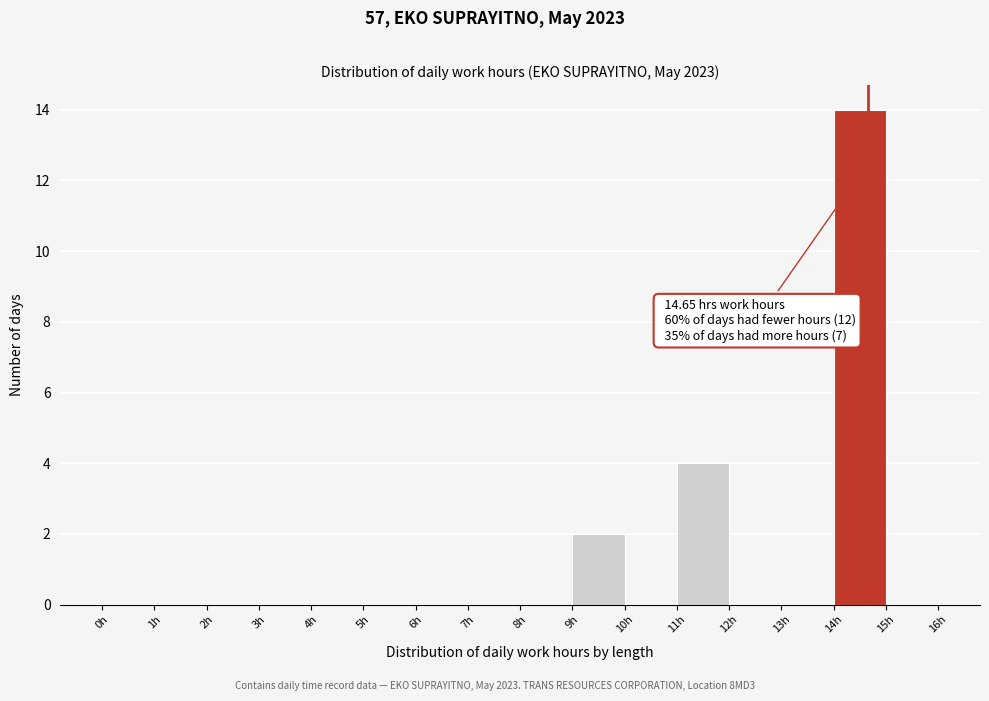

Which range on the x-axis has the tallest bar?

14 to 15